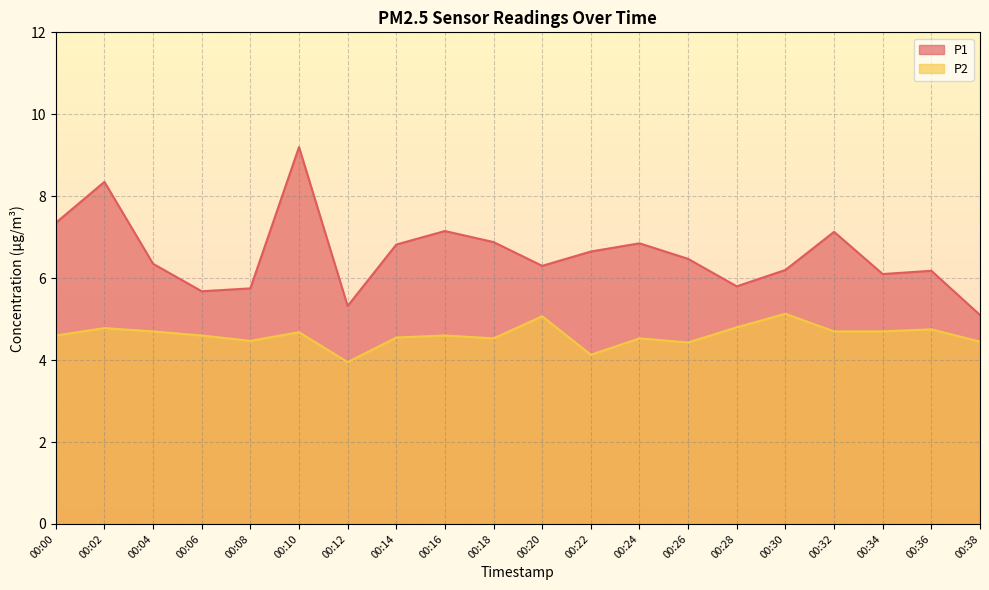

At 00:02, list the series in order from smallest to largest.

P2, P1